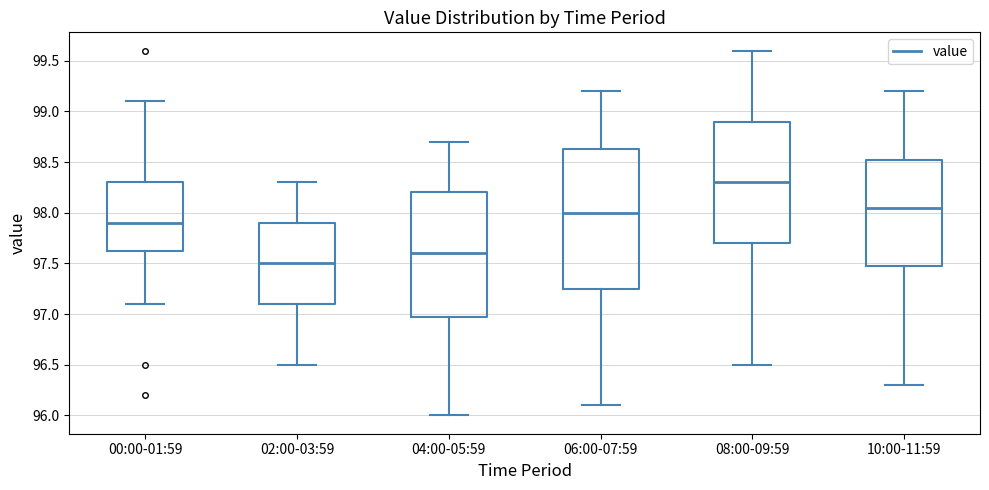

Comparing the boxes themselves (not the whiskers), which one is the tallest?

06:00-07:59